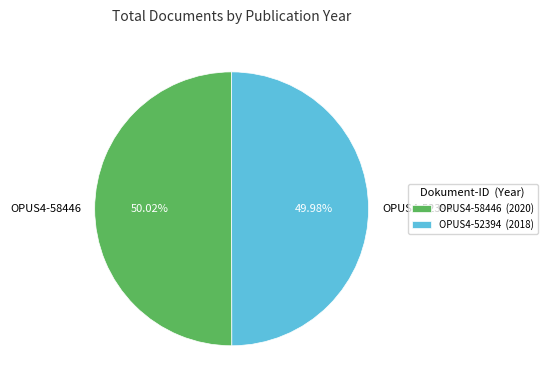

True or false: OPUS4-58446 accounts for 39% of the total.

False